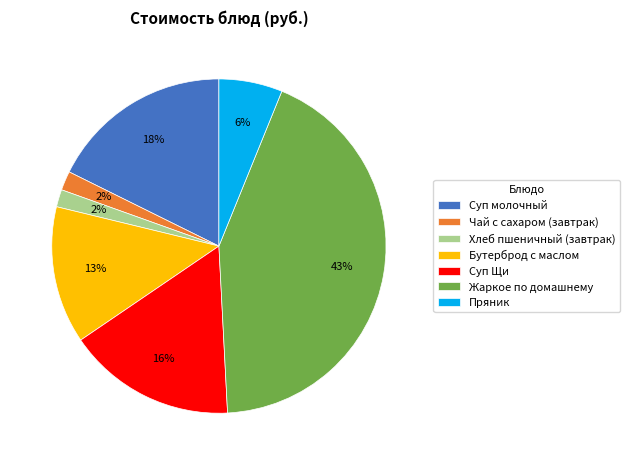

Does Жаркое по домашнему represent more than half of the total?

No